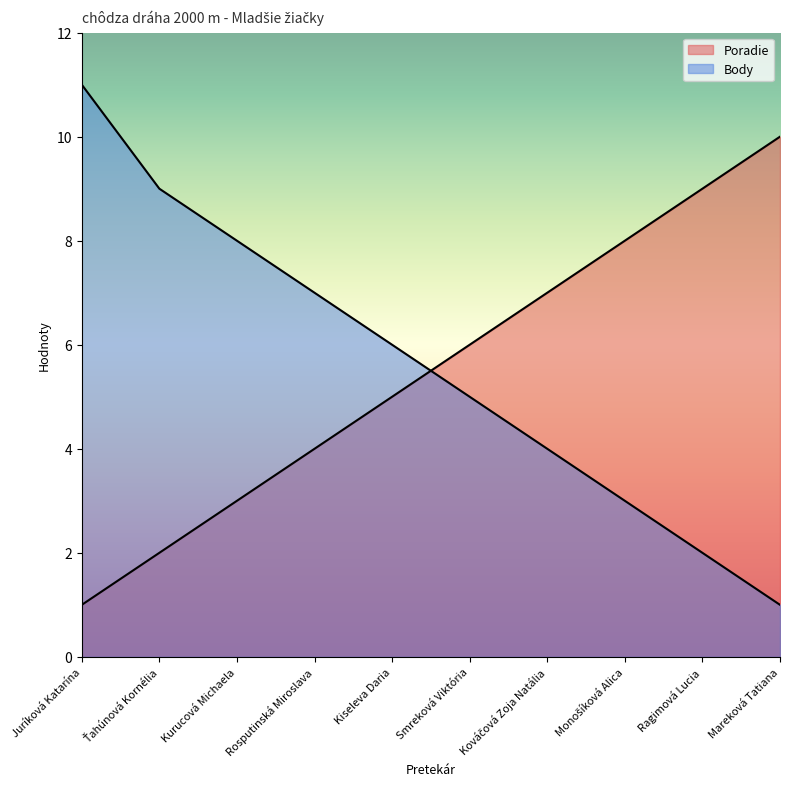

What is the maximum value shown in the chart?

11